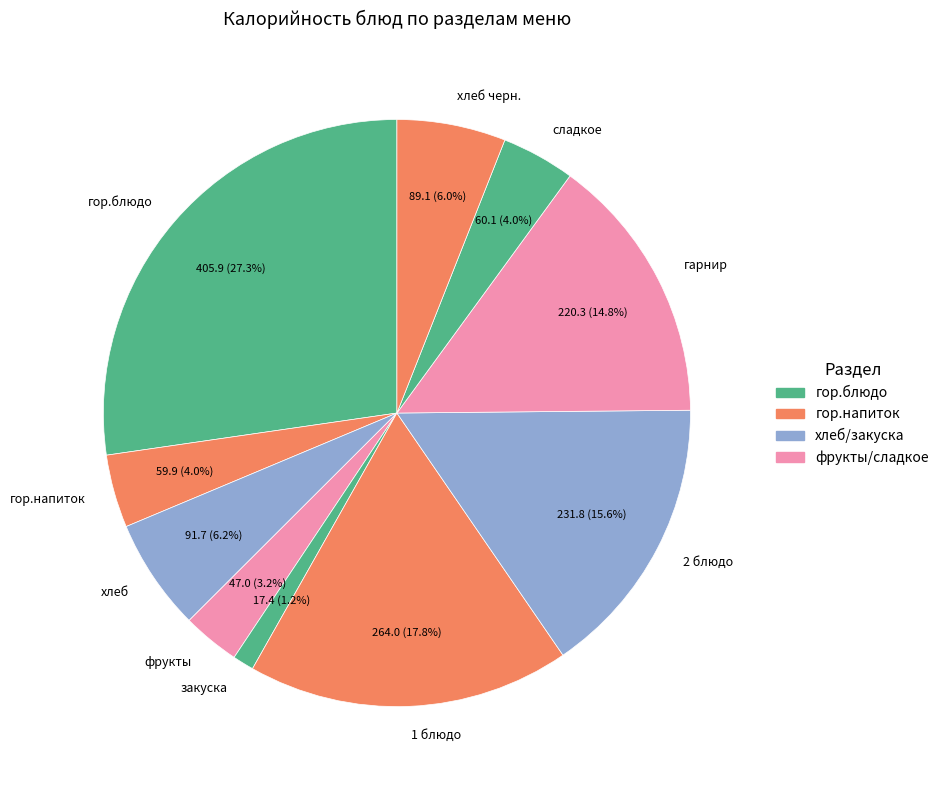

Is it true that хлеб черн. is 6% of the pie?

True